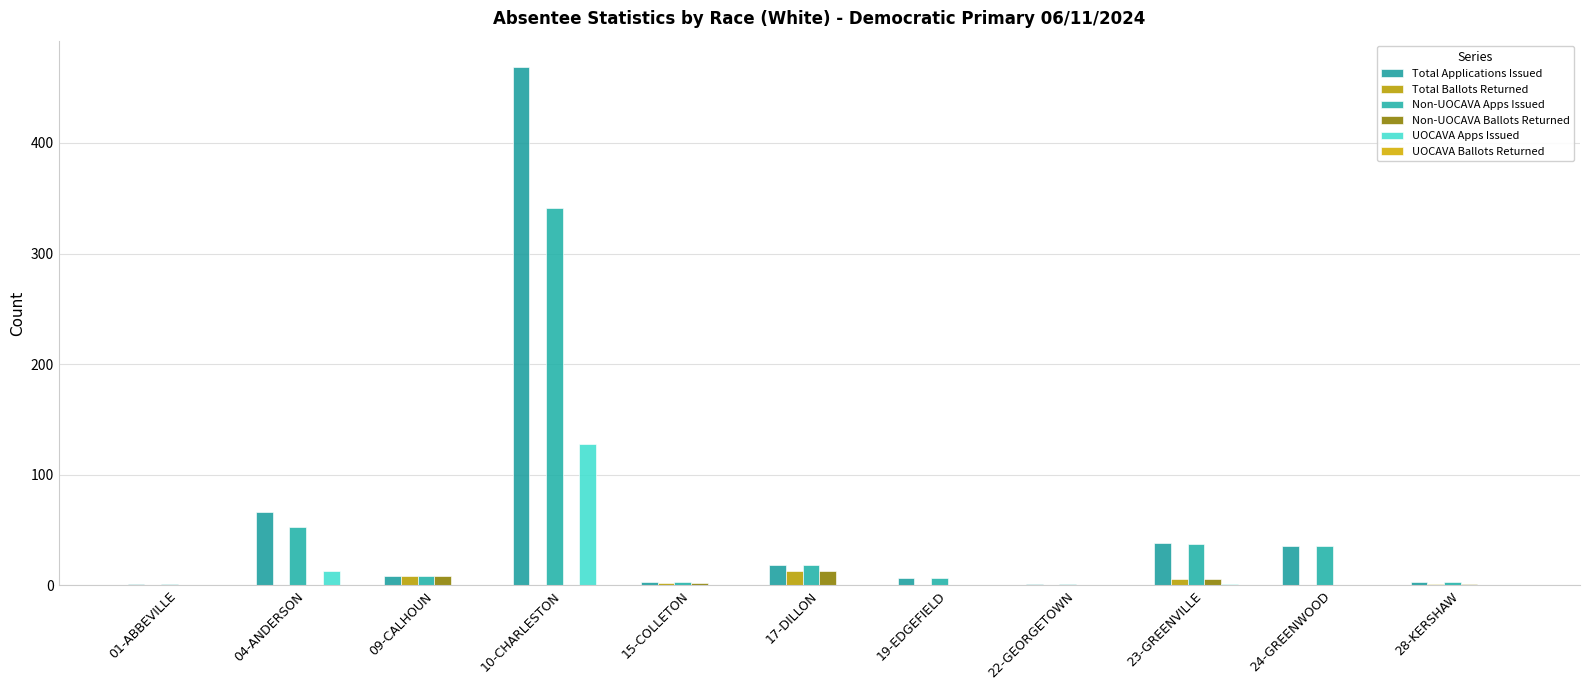

What is the approximate value of Non-UOCAVA Apps Issued at 19-EDGEFIELD?

7